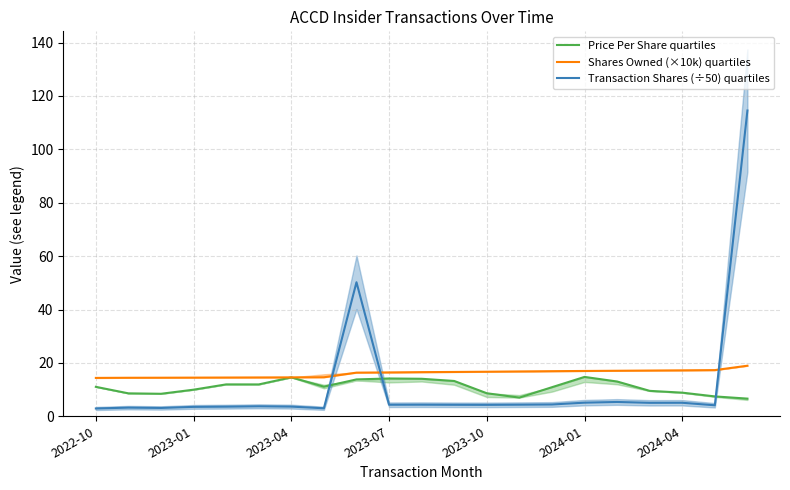

At which label does Transaction Shares (÷50) quartiles reach its minimum?

2022-10